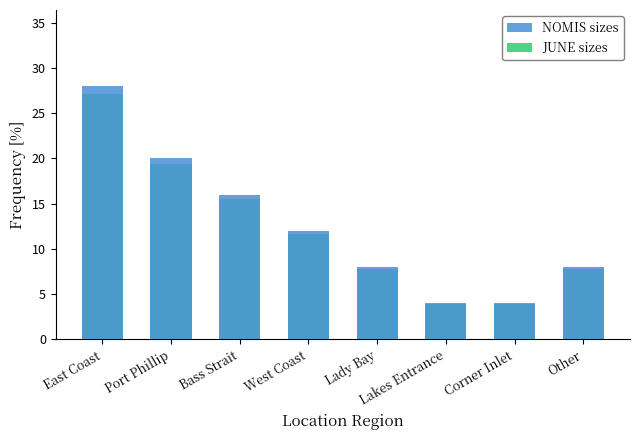

What value does the NOMIS sizes series have at West Coast?

12.0